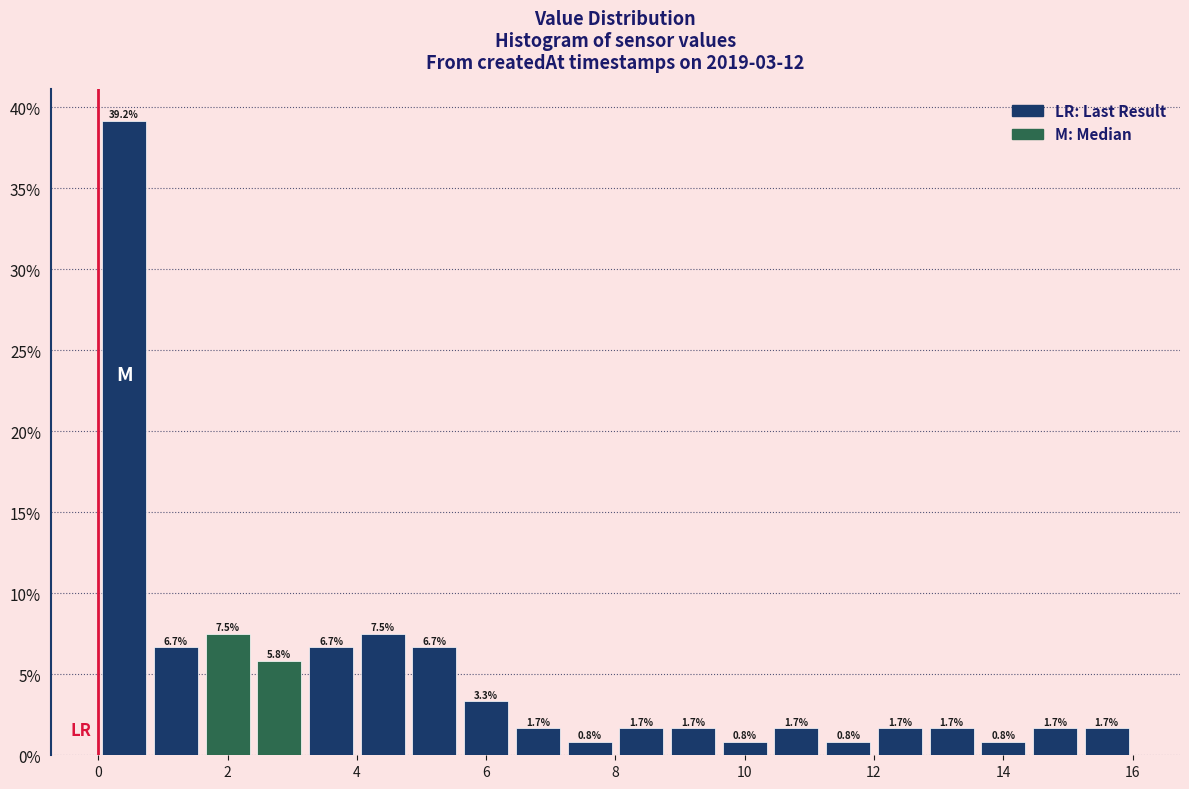

Reading left to right, list every bar in this chart as the range it spans on the x-axis followed by its height.

0.0 to 0.8: 39.2
0.8 to 1.6: 6.7
1.6 to 2.4: 7.5
2.4 to 3.2: 5.8
3.2 to 4.0: 6.7
4.0 to 4.8: 7.5
4.8 to 5.6: 6.7
5.6 to 6.4: 3.3
6.4 to 7.2: 1.7
7.2 to 8.0: 0.8
8.0 to 8.8: 1.7
8.8 to 9.6: 1.7
9.6 to 10.4: 0.8
10.4 to 11.2: 1.7
11.2 to 12.0: 0.8
12.0 to 12.8: 1.7
12.8 to 13.6: 1.7
13.6 to 14.4: 0.8
14.4 to 15.2: 1.7
15.2 to 16.0: 1.7